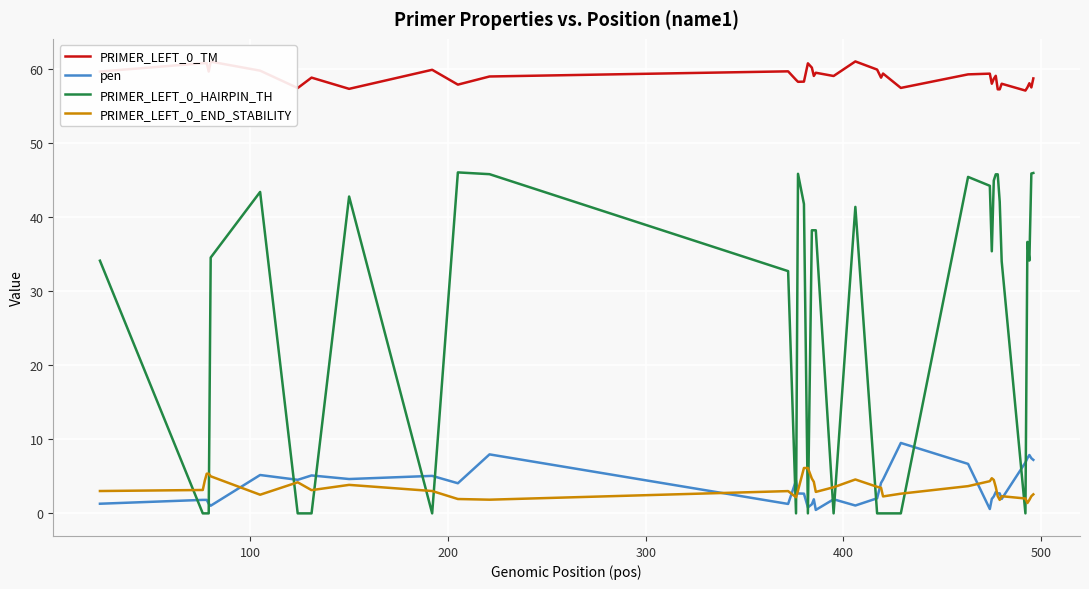

List the series in order of their peak value, lowest first.

PRIMER_LEFT_0_END_STABILITY, pen, PRIMER_LEFT_0_HAIRPIN_TH, PRIMER_LEFT_0_TM